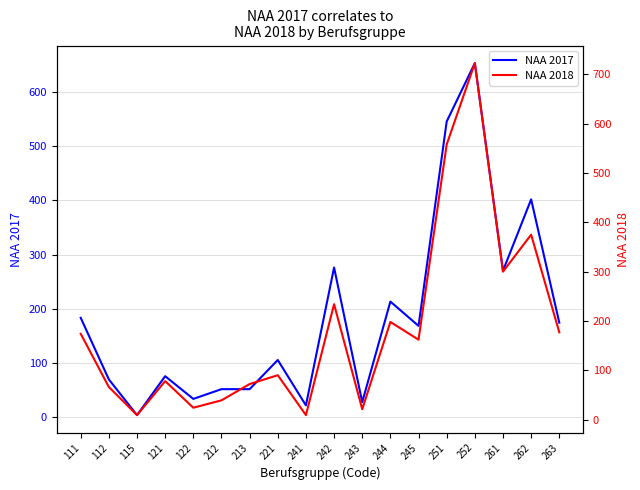

At which category does the chart reach its minimum across all series?

115